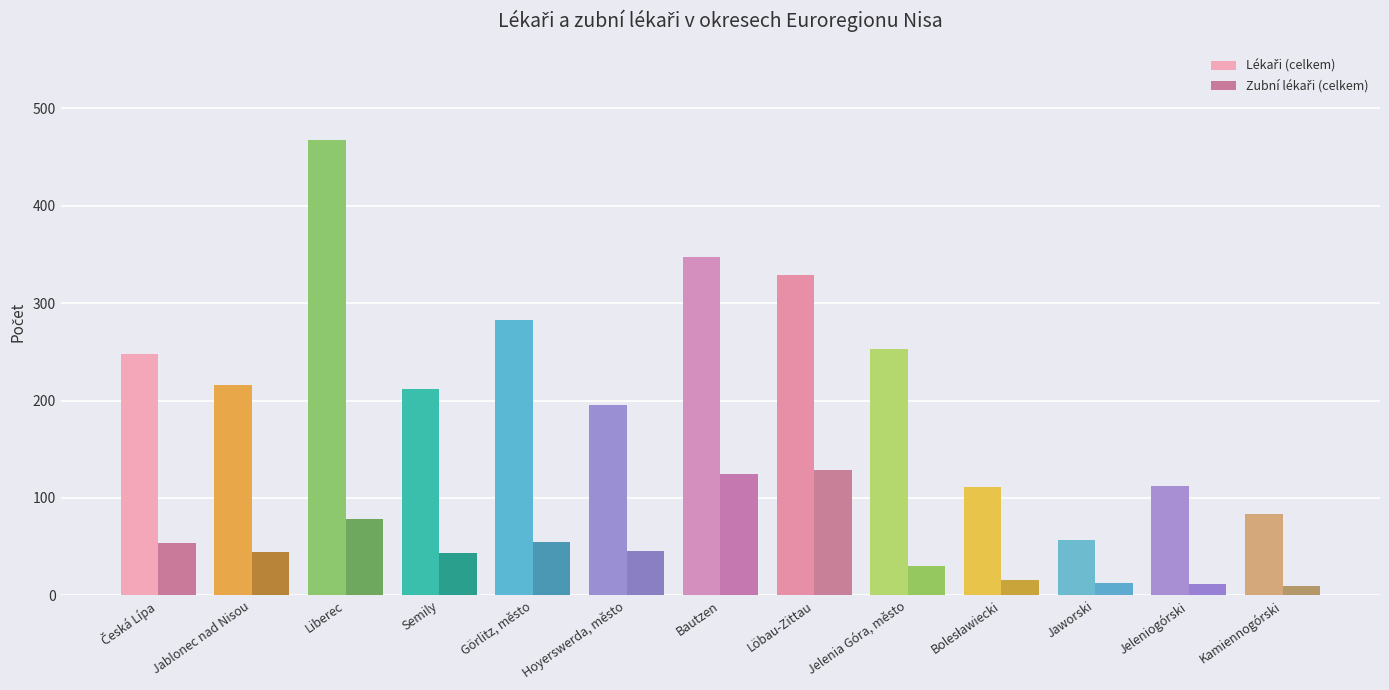

What is the greatest value displayed?

468